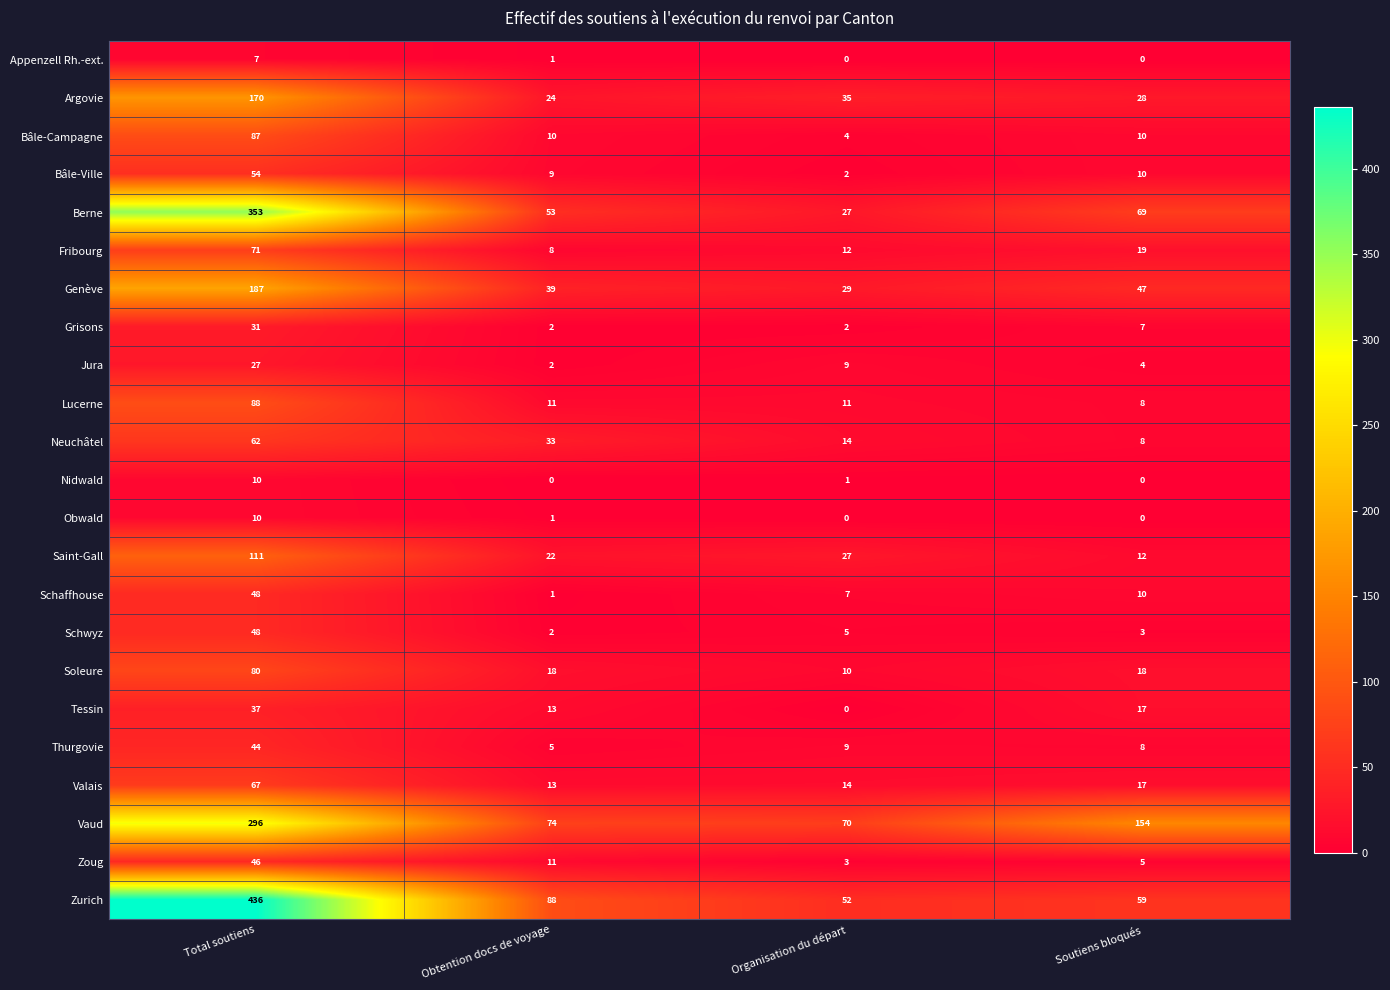

What is the sum of all Schwyz values?

58